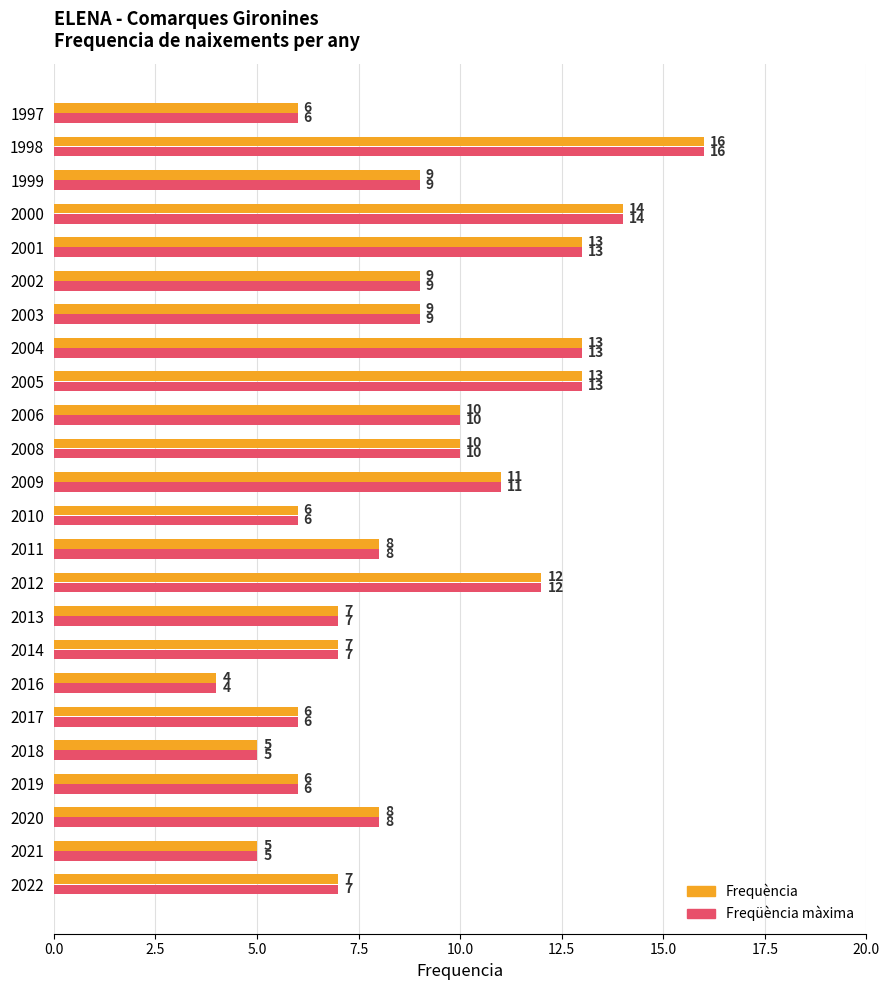

How many series are shown in this chart?

2